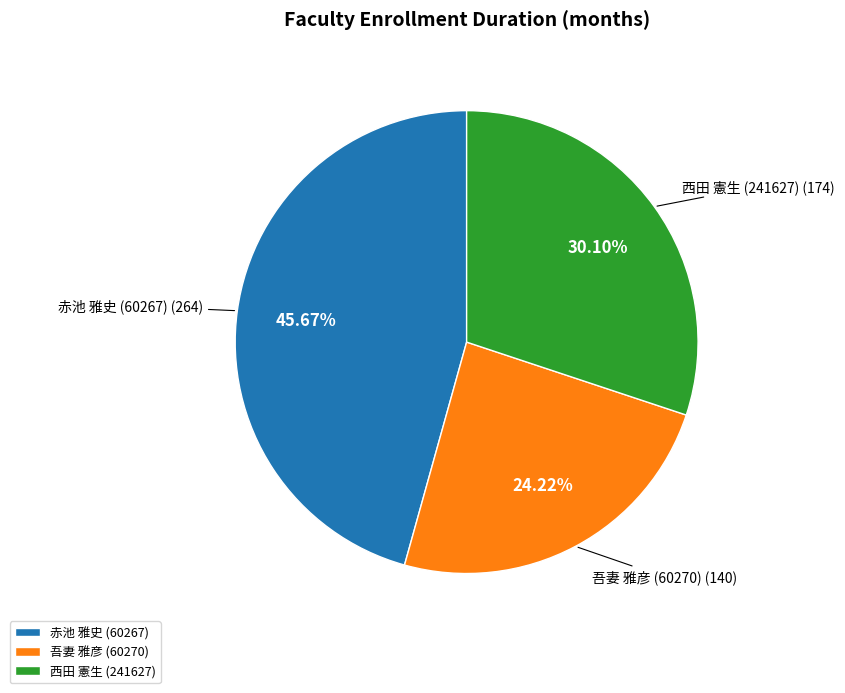

What is the largest slice in the pie chart?

赤池 雅史 (60267)